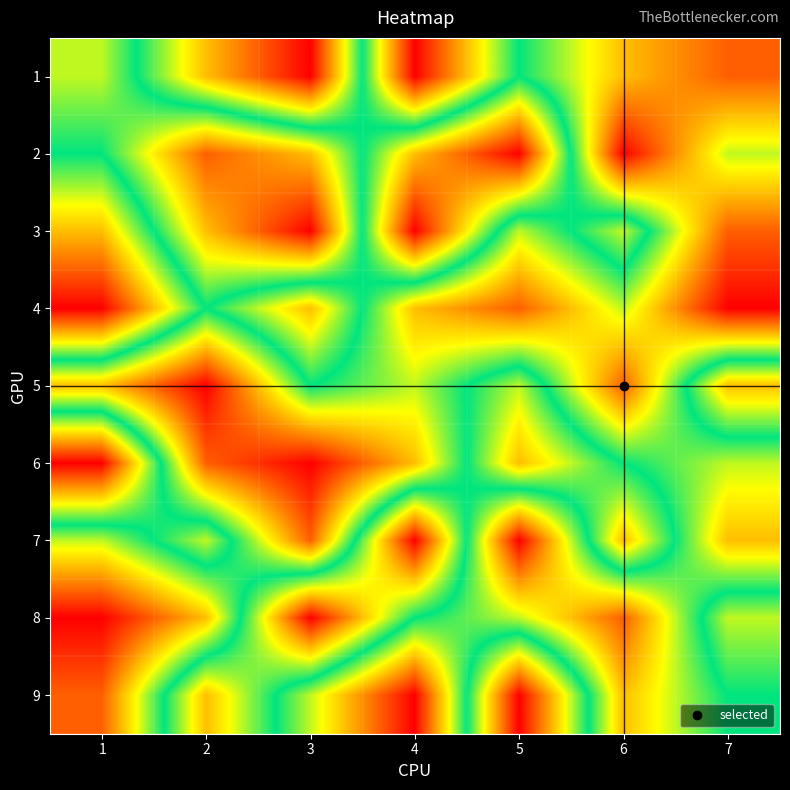

At how many categories does at least one series exceed 7?

4